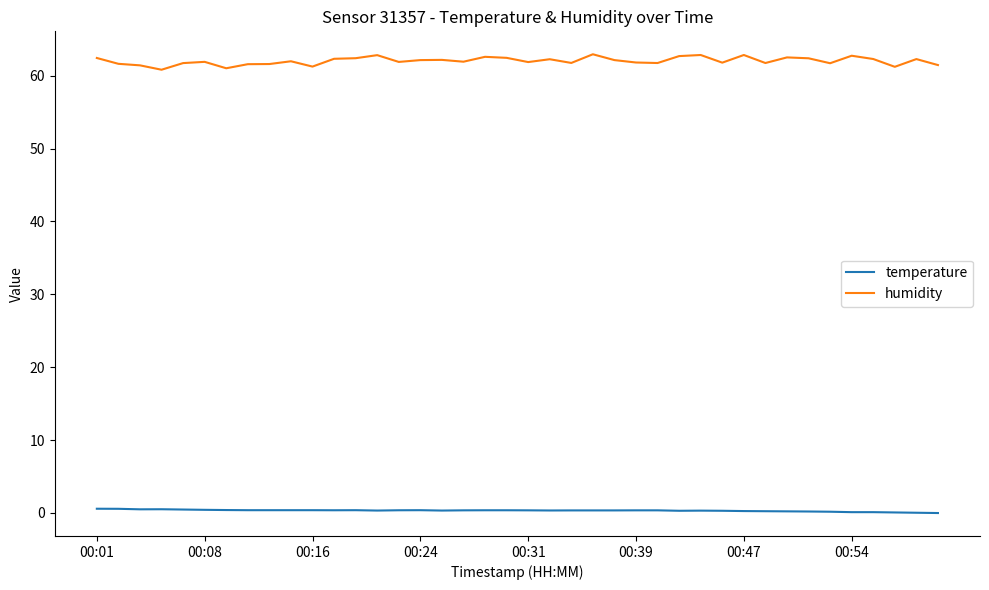

List the series in order of their overall mean, lowest first.

temperature, humidity